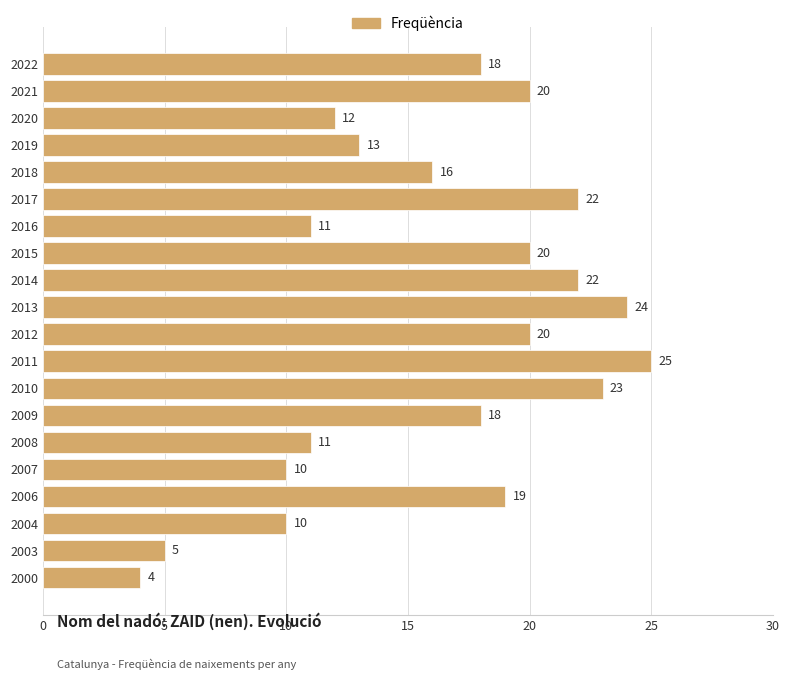

Between 2019 and 2008, which is larger?

2019